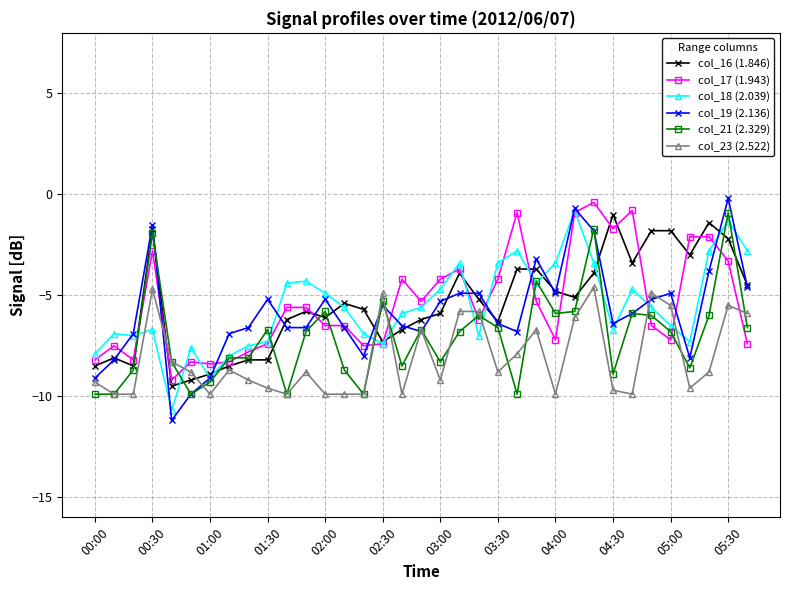

What are all the series names shown in the legend?

col_16 (1.846), col_17 (1.943), col_18 (2.039), col_19 (2.136), col_21 (2.329), col_23 (2.522)